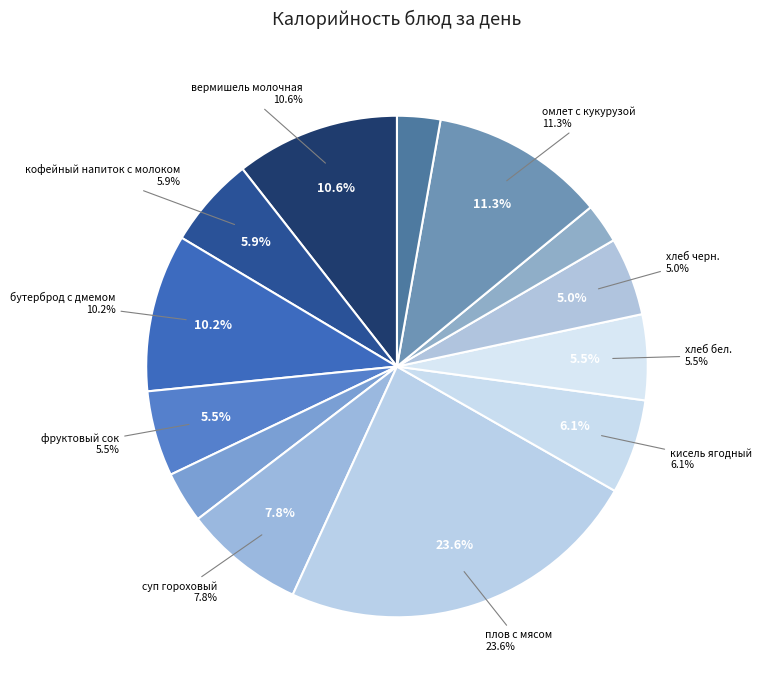

True or false: суп гороховый accounts for 8% of the total.

True